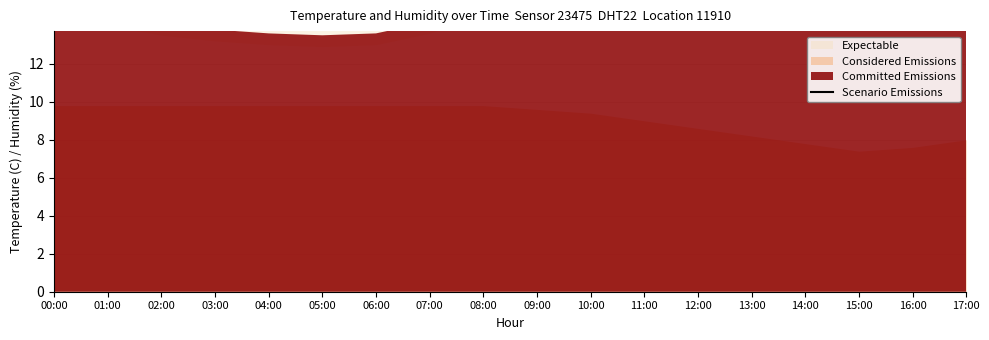

Reading left to right, what are all the values shown in this chart?

15.9	15.2	14.7	14.4	14.2	14.1	14.2	14.8	15.7	16.9	18.1	19.2	20.0	20.7	21.1	20.9	20.4	19.5